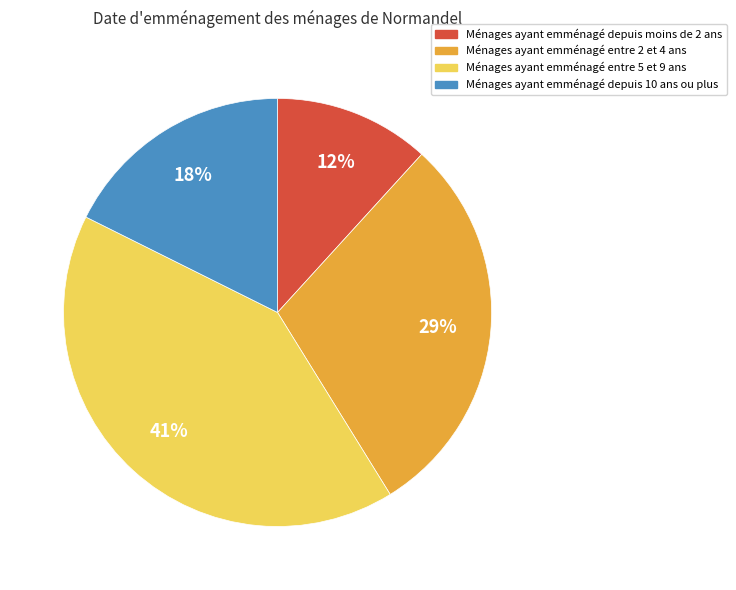

Is there any slice that represents more than half of the pie?

No